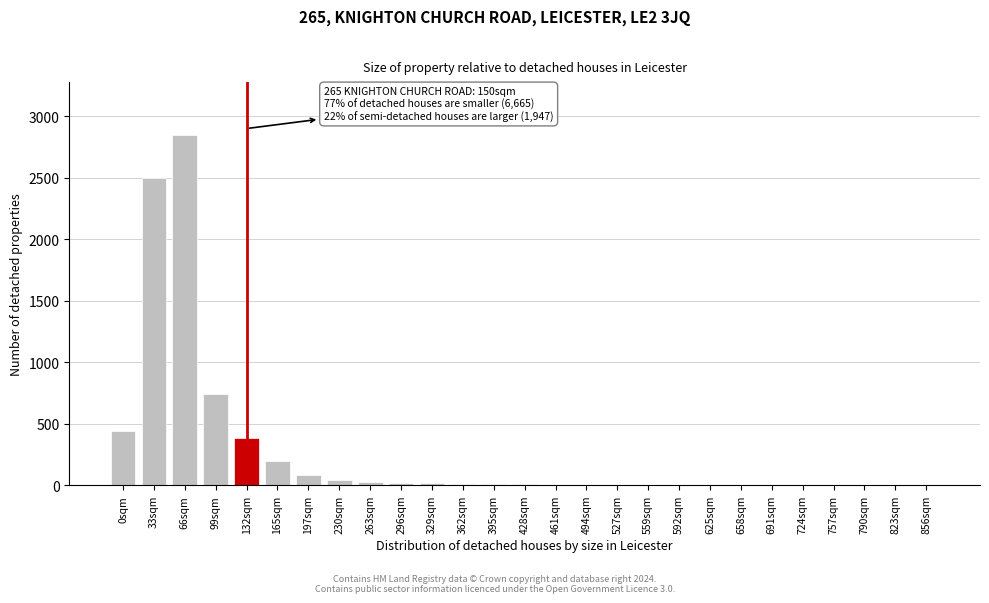

Is it true that the value at 66sqm is 4611?

False